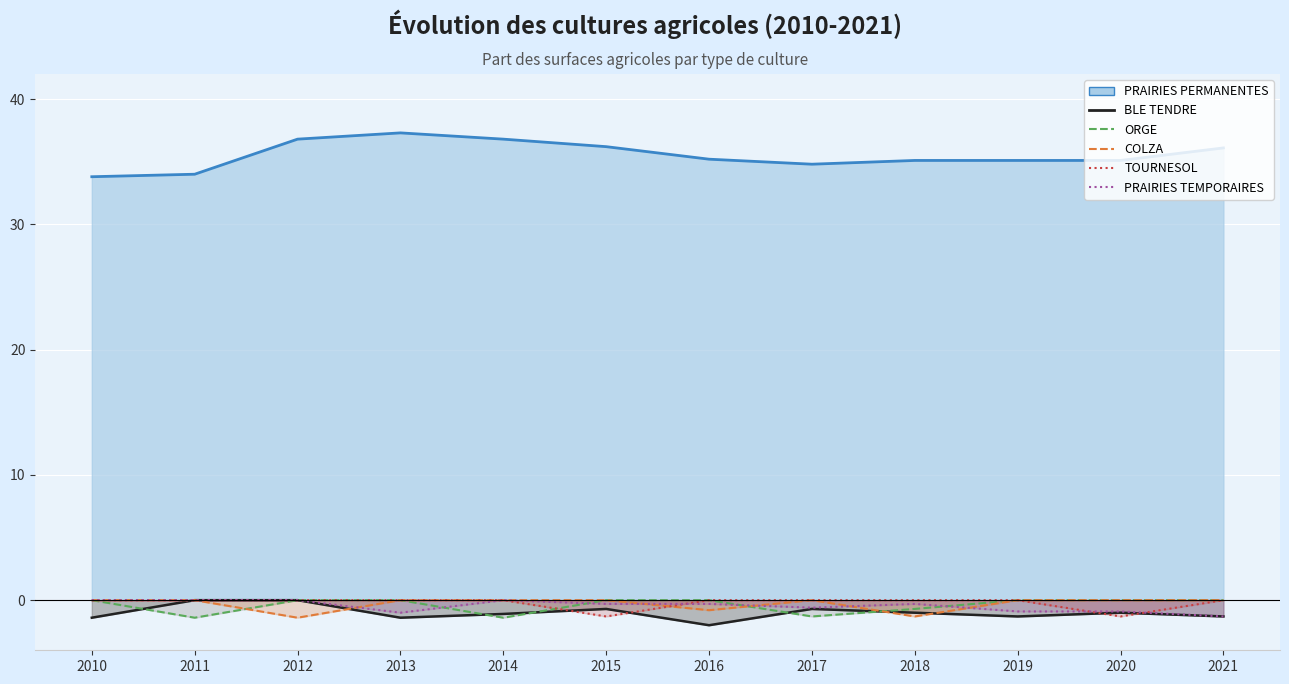

At which label does BLE TENDRE first exceed -1?

2011